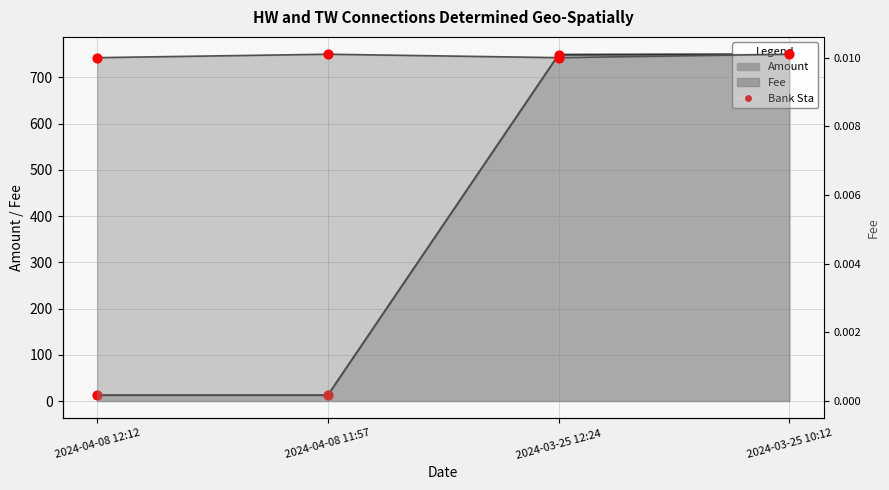

At how many categories does at least one series exceed 504?

2